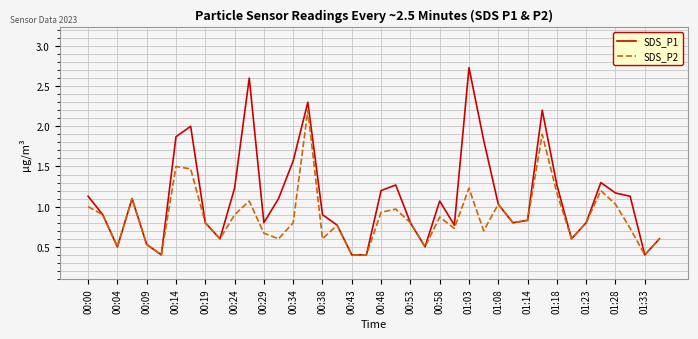

Which series has the largest range (max minus min)?

SDS_P1